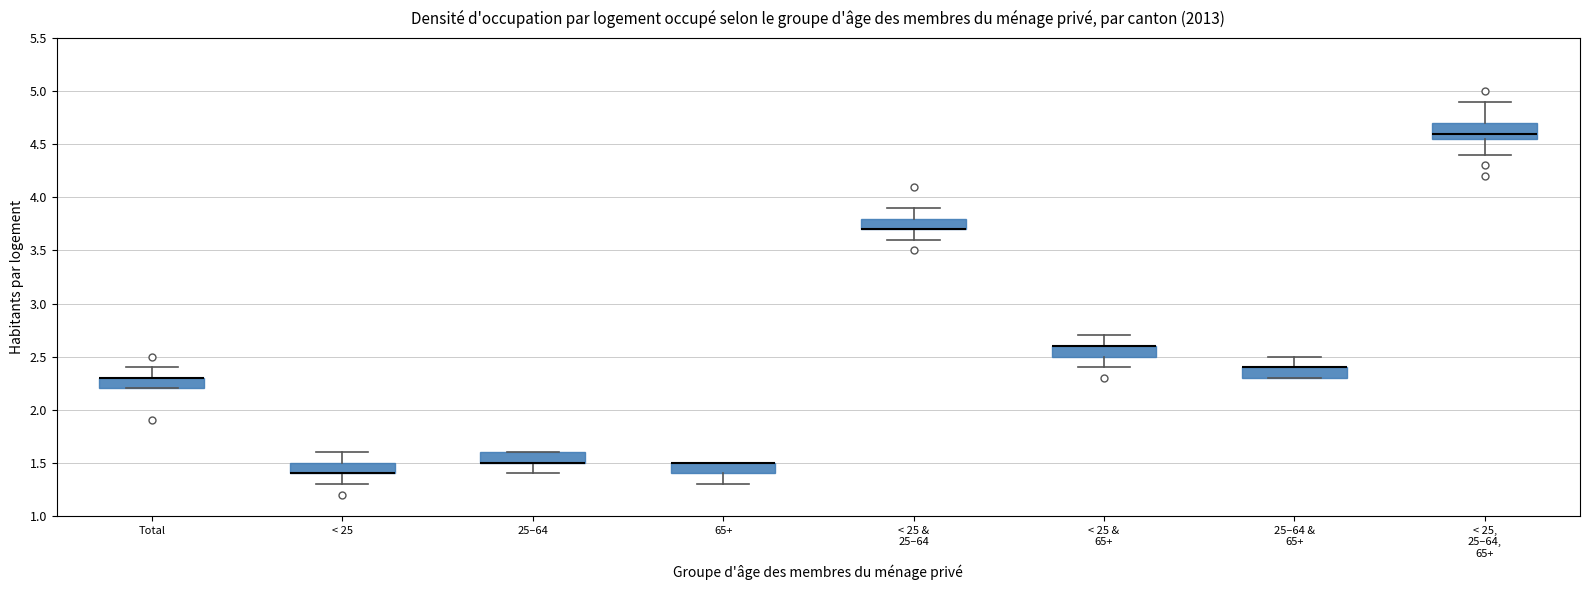

Where is the lower edge of the box for < 25, 25–64, 65+ on the y-axis? The values are not printed on the chart, so give them approximately, as read against the axis.

4.55